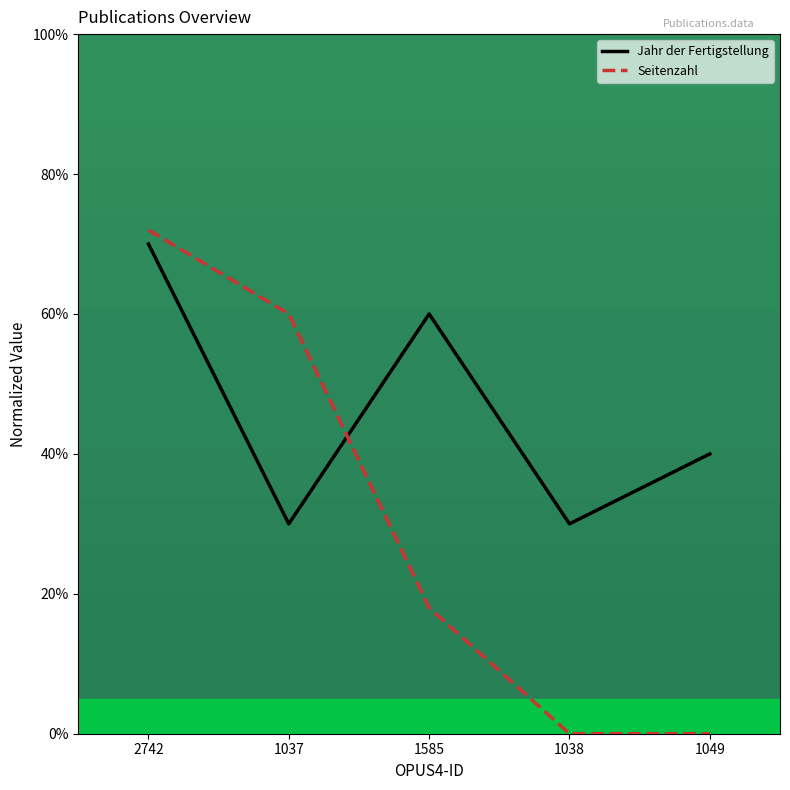

Reading right to left, transcribe all the data shown in this chart.

Jahr der Fertigstellung: 1049=40	1038=30	1585=60	1037=30	2742=70
Seitenzahl: 1049=0	1038=0	1585=18	1037=60	2742=72